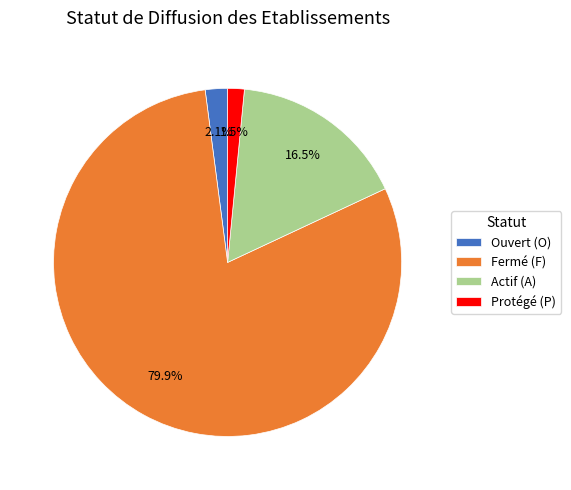

To the nearest percent, what is the difference between the largest and smallest slice percentages?

78%